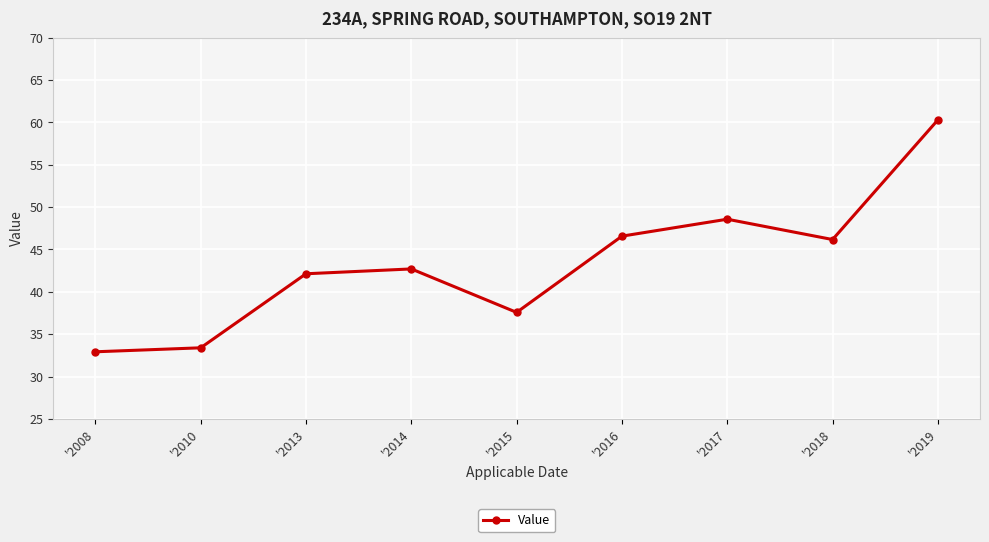

Reading left to right, transcribe all the data shown in this chart.

'2008=32.9	'2010=33.4	'2013=42.1	'2014=42.7	'2015=37.6	'2016=46.6	'2017=48.6	'2018=46.2	'2019=60.3